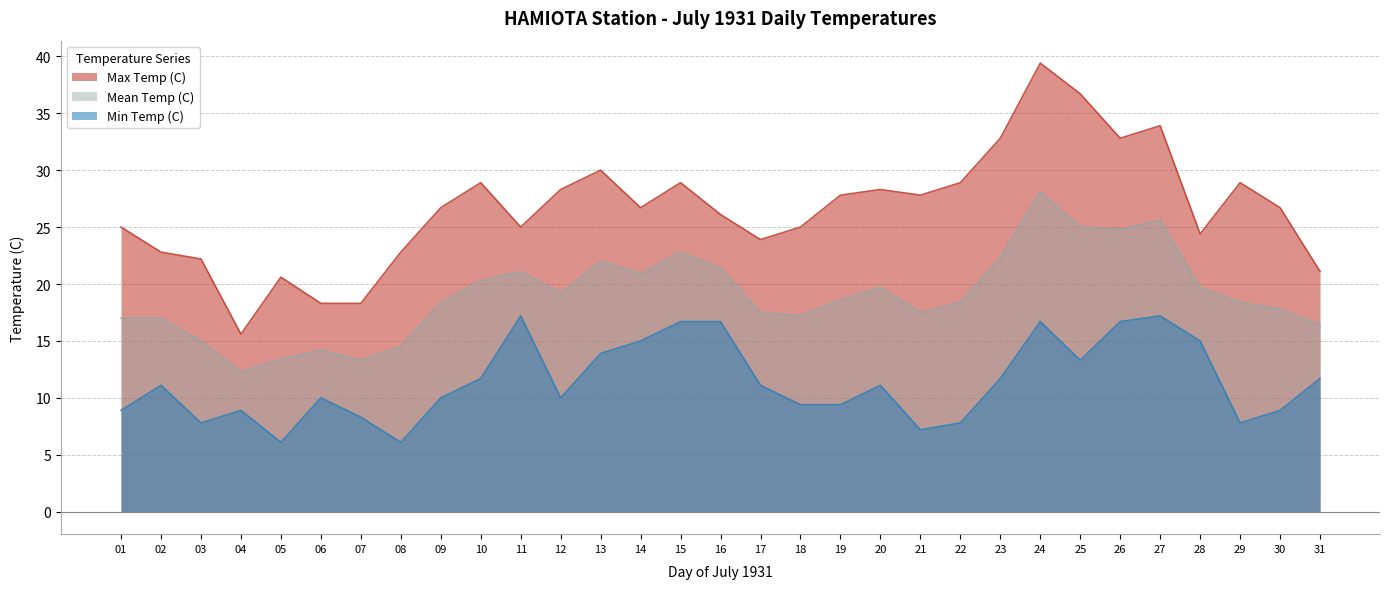

How many data points in Min Temp (C) are less than 11?

15